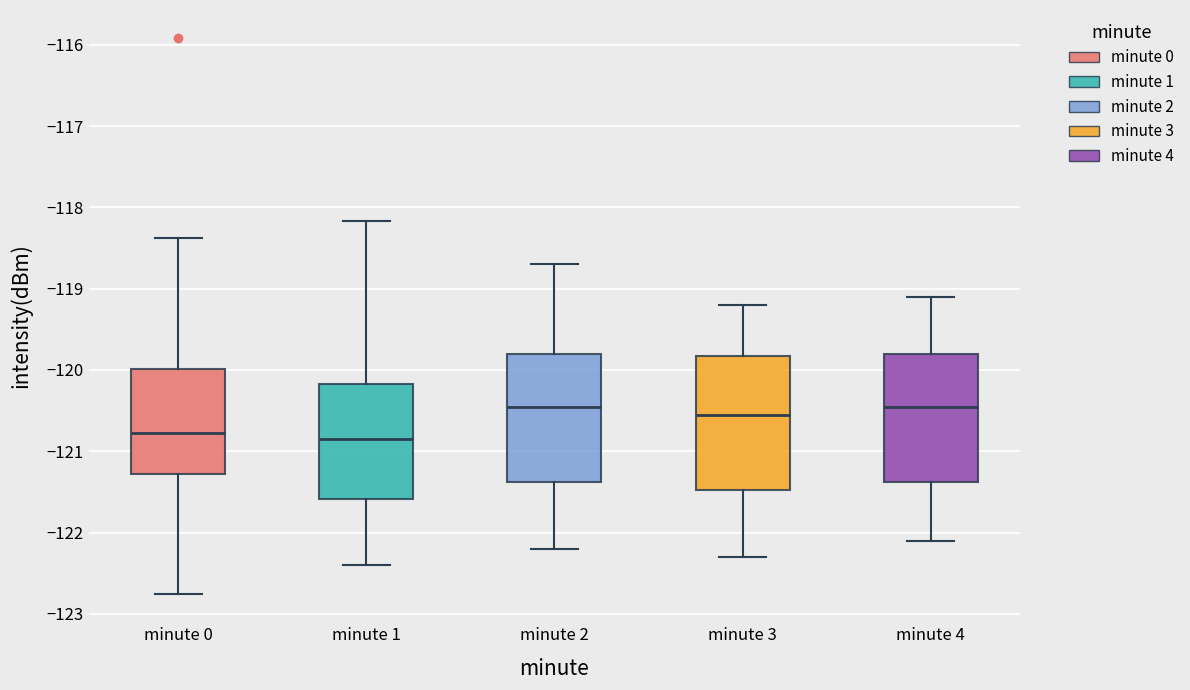

Reading left to right, transcribe this box plot: for each box, give where its median line is, the range the box spans, and where its two whiskers end, as read against the y-axis. The values are not printed on the chart, so give them approximately, as read against the axis.

minute 0: median -120.8, box -121.3 to -120.0, whiskers -122.8 to -118.4
minute 1: median -120.8, box -121.6 to -120.2, whiskers -122.4 to -118.2
minute 2: median -120.4, box -121.4 to -119.8, whiskers -122.2 to -118.7
minute 3: median -120.5, box -121.5 to -119.8, whiskers -122.3 to -119.2
minute 4: median -120.4, box -121.4 to -119.8, whiskers -122.1 to -119.1